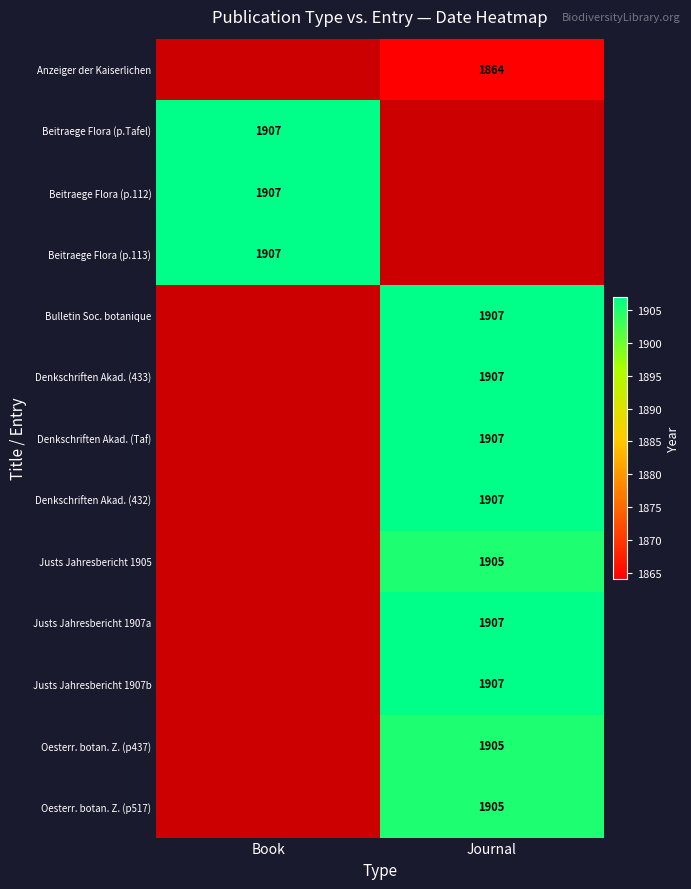

Which has a higher value, Journal or Book?

Book